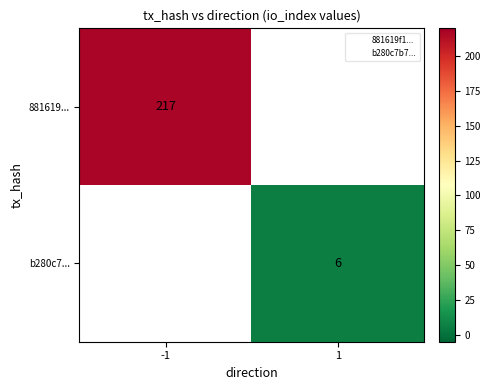

The value of 881619... at -1 is 141. True or false?

False